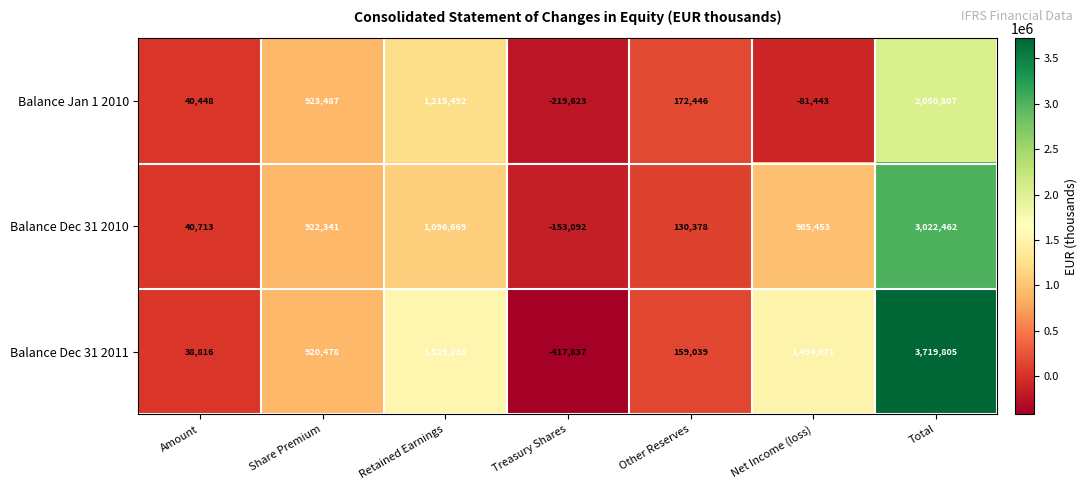

At how many categories does at least one series exceed 3140630?

1